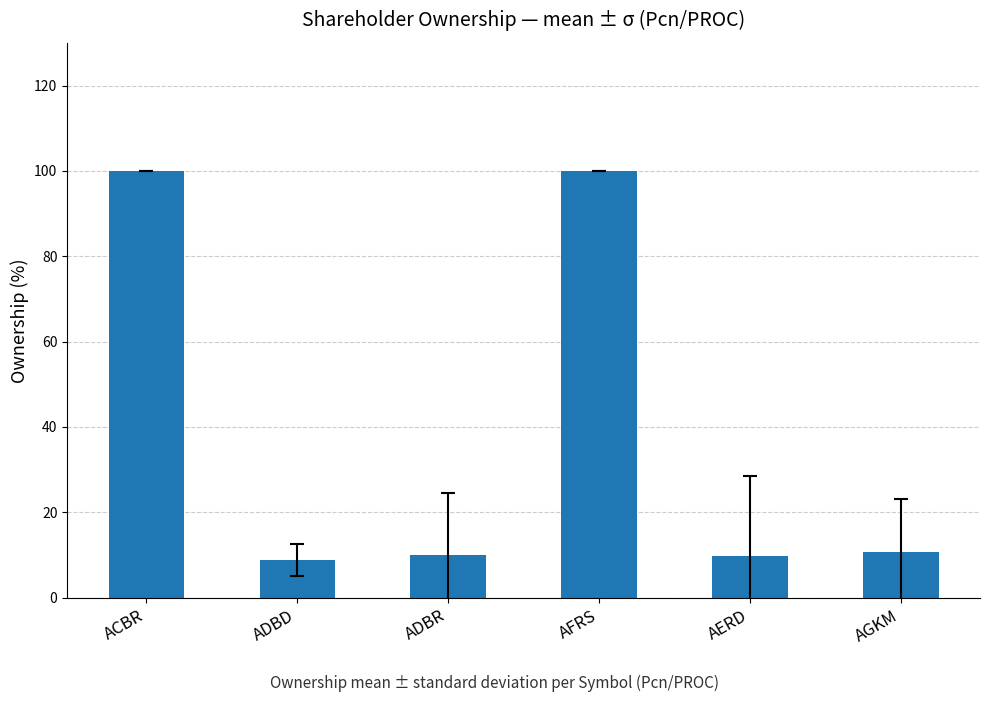

What is the minimum value shown in the chart?

8.9